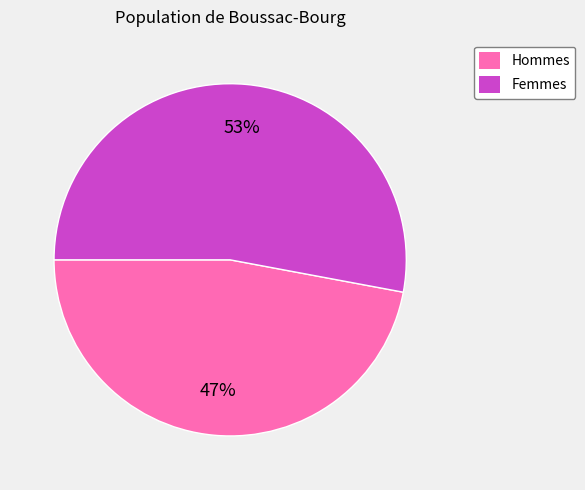

Is there any slice that represents more than half of the pie?

Yes